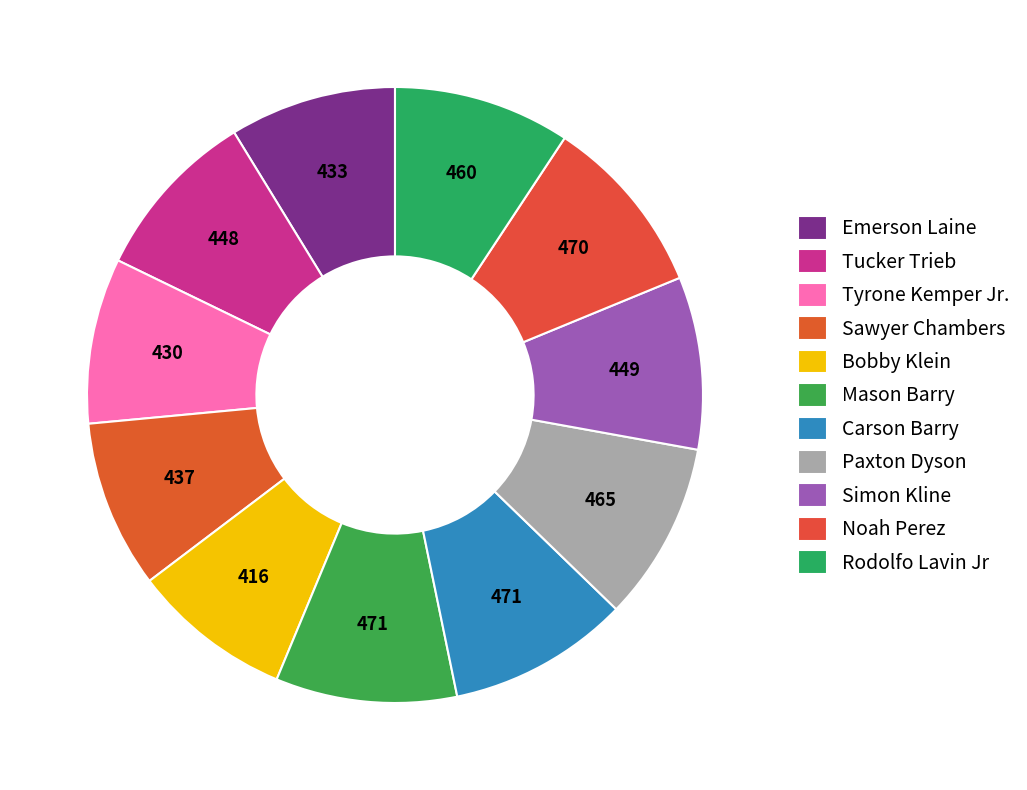

Combined, what portion of the pie is Sawyer Chambers and Rodolfo Lavin Jr?

18.1%